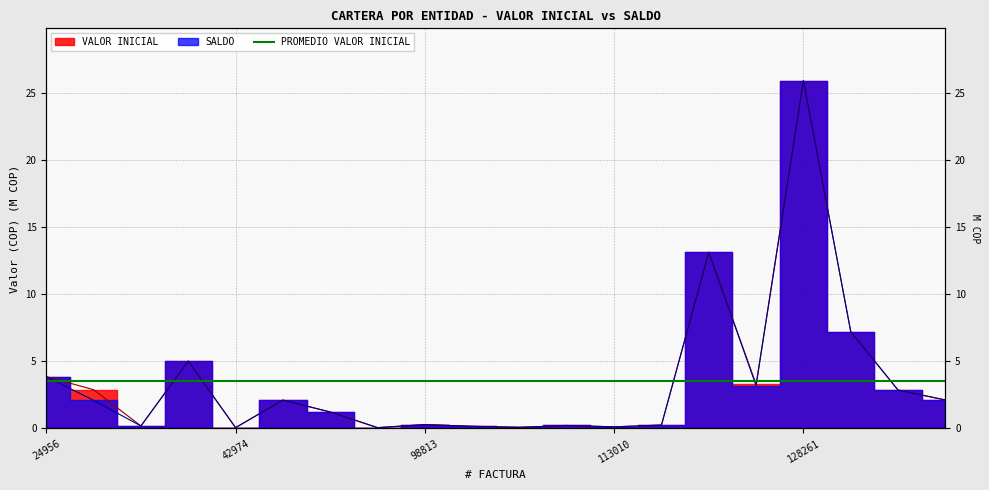

What is the total value across all series at 98813?

0.6